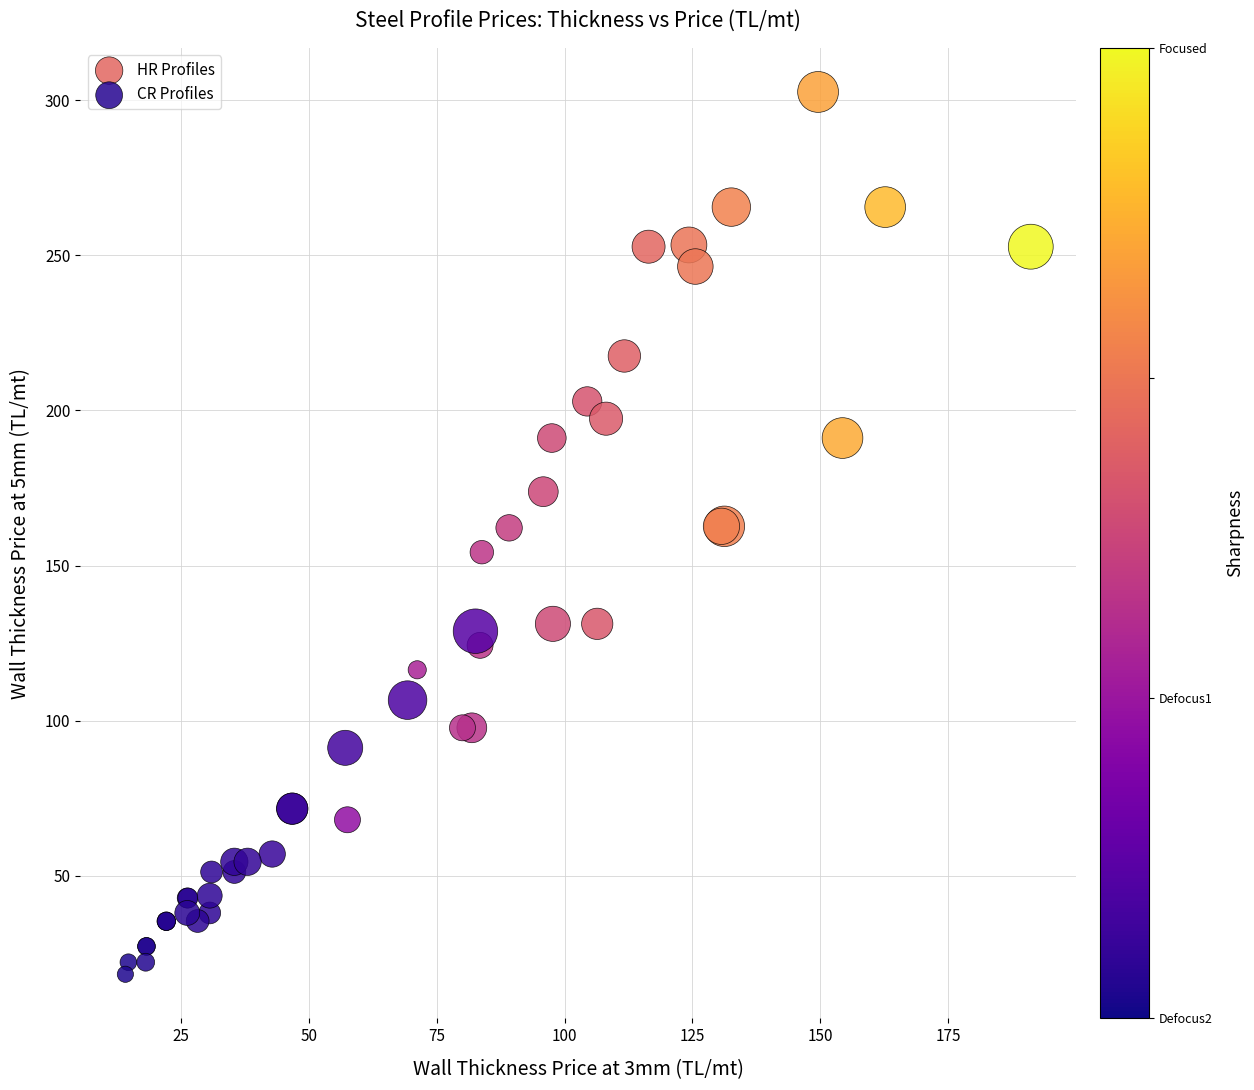

Which series reaches the minimum Y coordinate?

CR Profiles